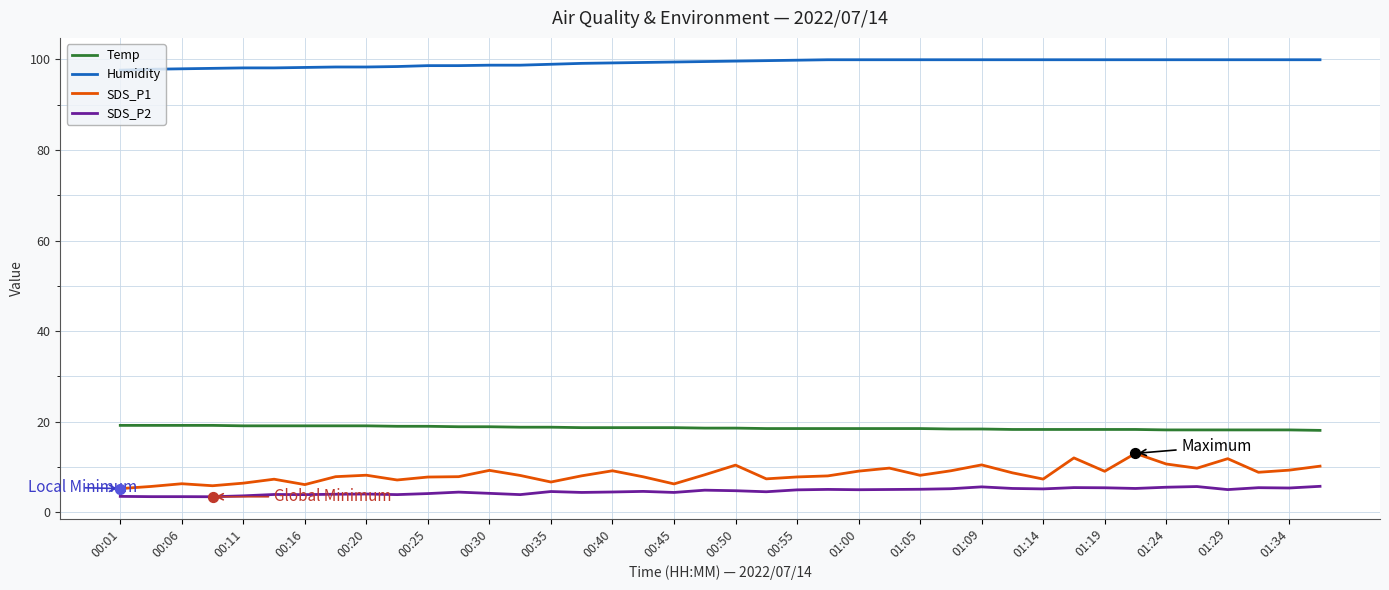

What is the difference between the maximum and minimum values in the Humidity series?

2.3